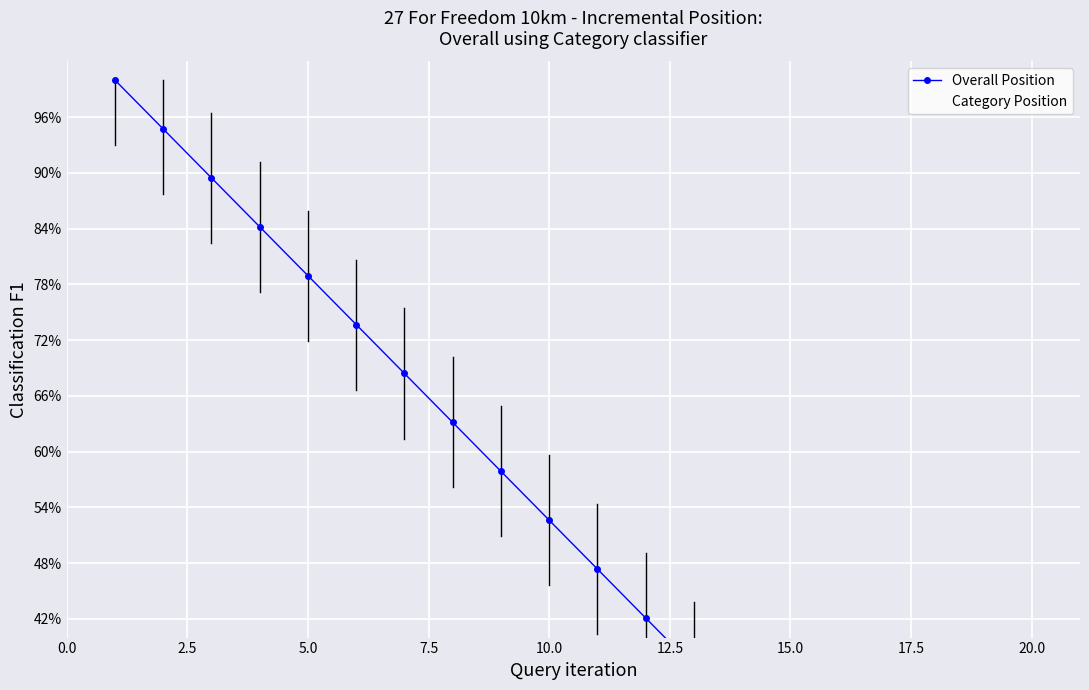

How many values in the Overall Position series exceed 0?

19